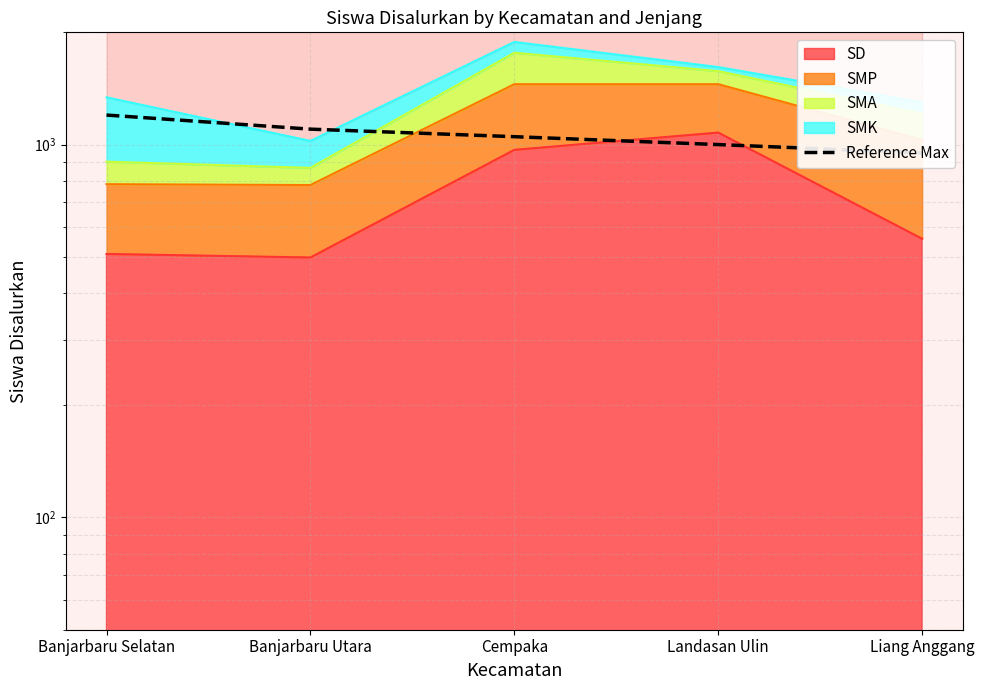

Reading left to right, list all the values displayed in this chart.

1200	1100	1050	1000	950